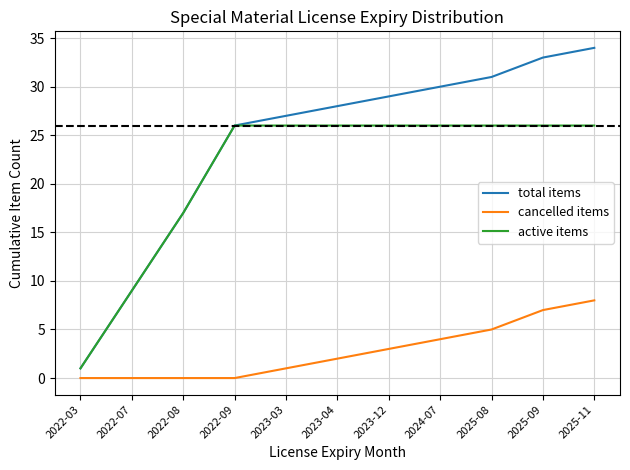

Is this an area chart (filled region under the line)?

No